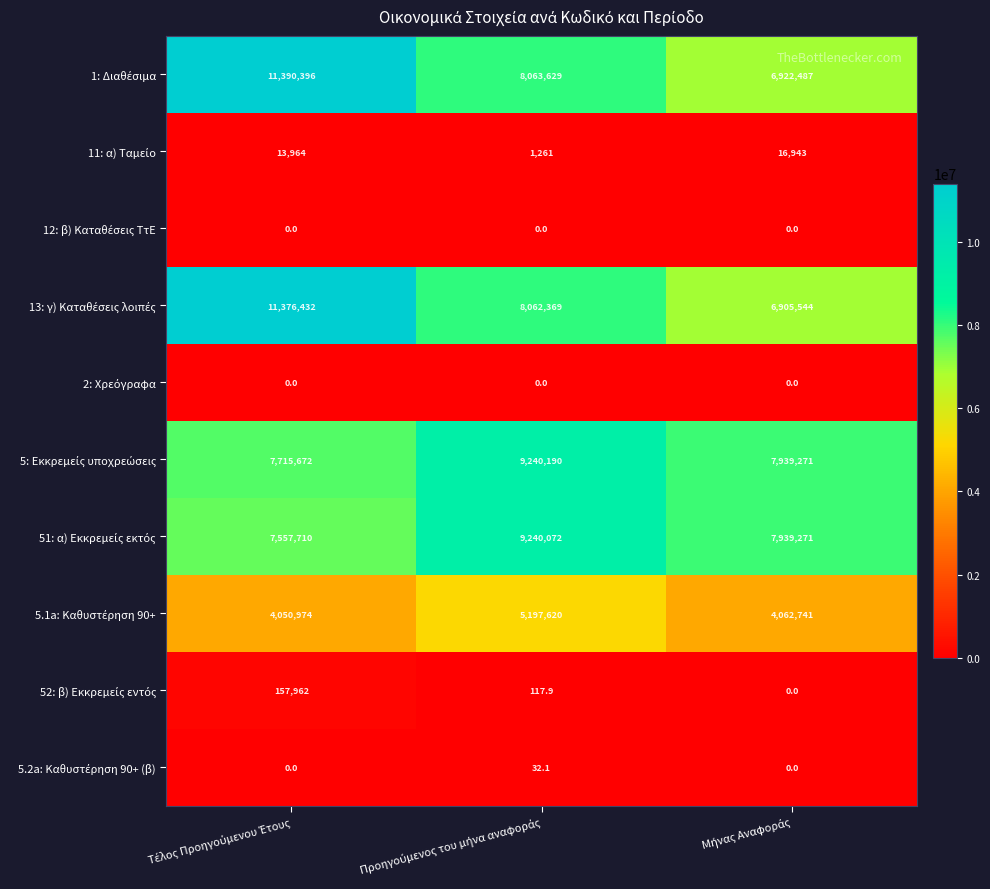

What is the greatest value displayed?

11390396.0